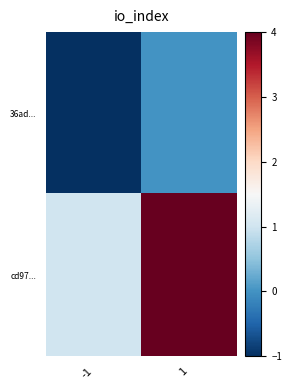

At which category is the sum across all series the highest?

1